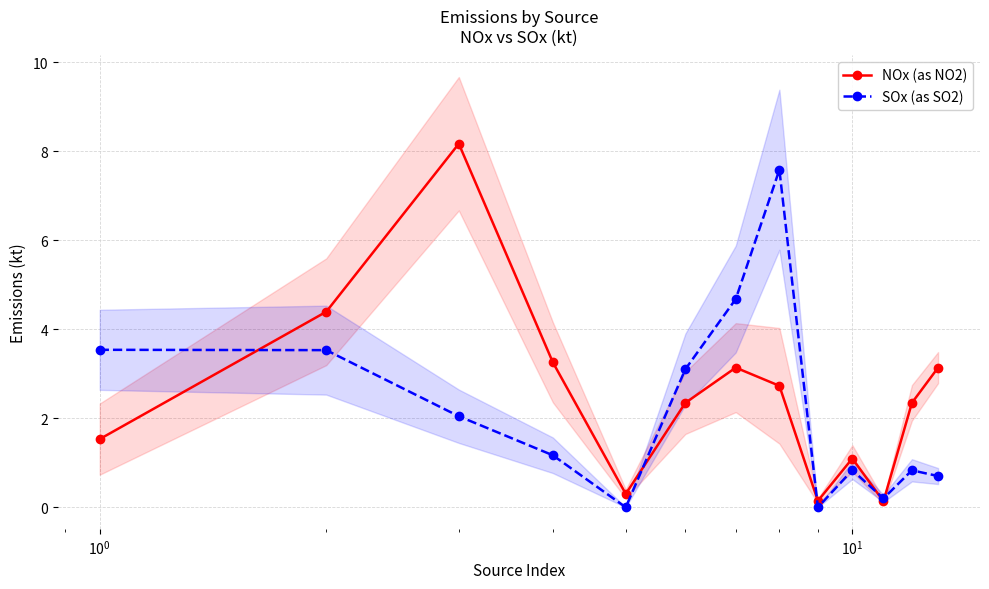

True or false: NOx (as NO2) has more than 1 points higher than both neighbors.

True